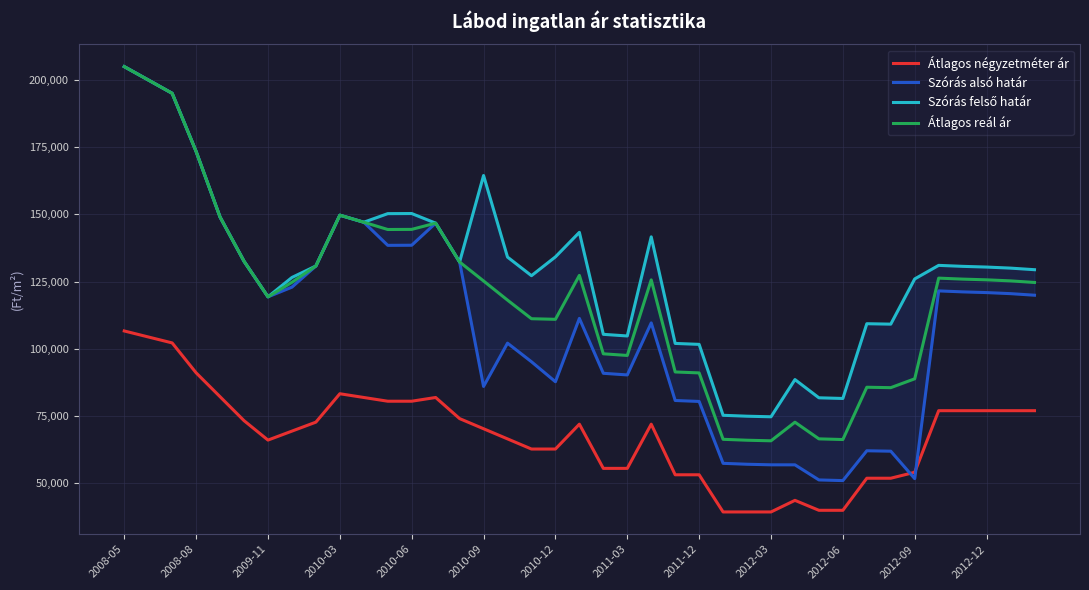

True or false: Átlagos reál ár and Átlagos négyzetméter ár intersect in this chart.

False